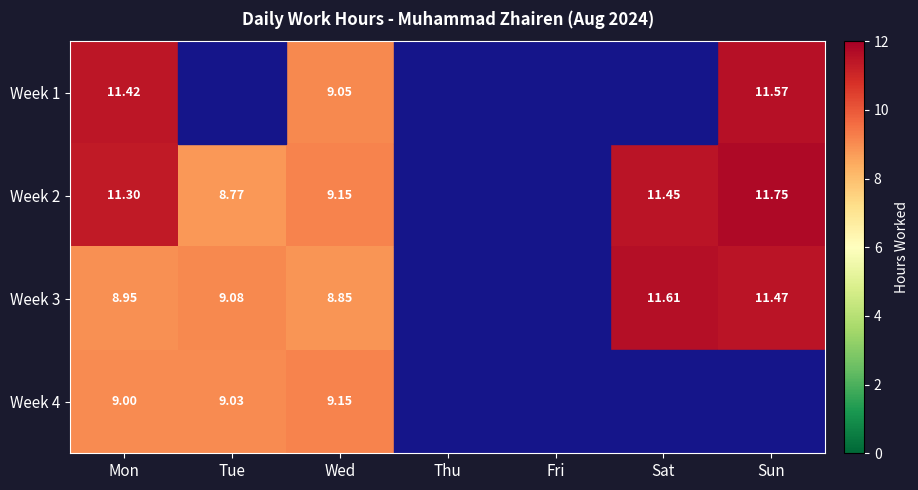

Is the value of Week 2 at Tue greater than the value of Week 1 at Wed?

No